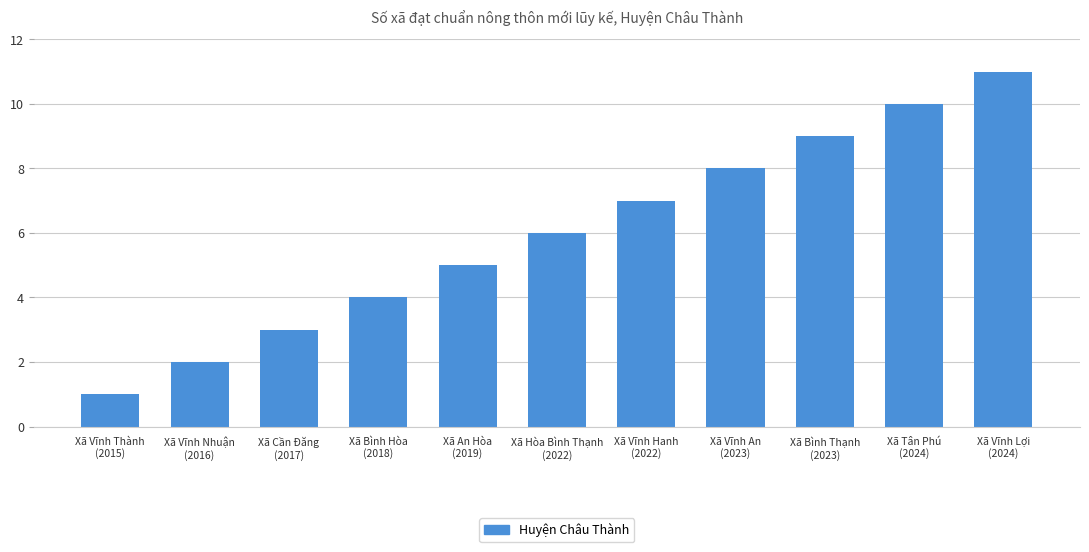

What is the greatest value displayed?

11